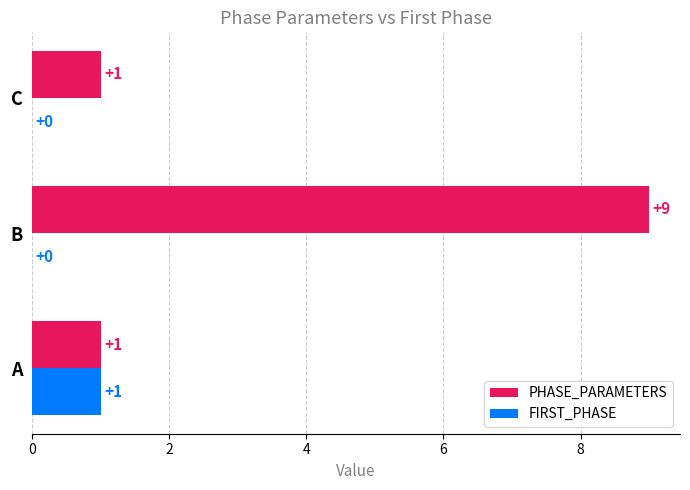

At which label does FIRST_PHASE reach its peak?

A